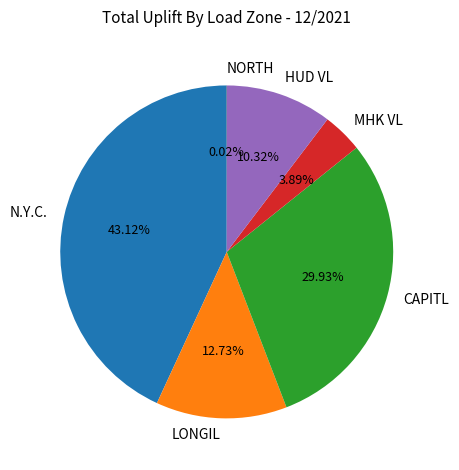

Is HUD VL the majority of the pie?

No